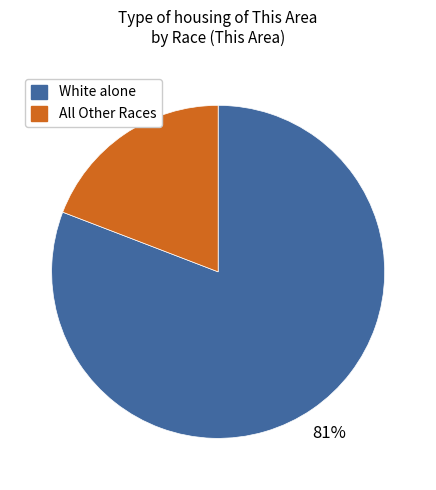

Is there any slice that represents more than half of the pie?

Yes